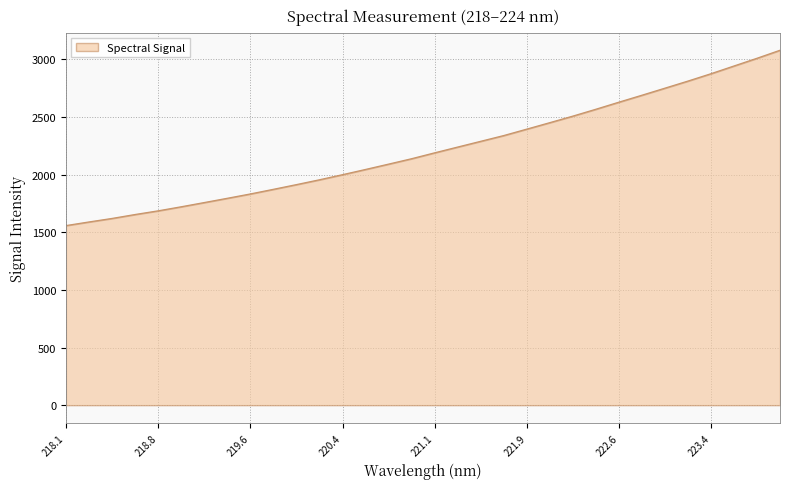

What is the minimum value shown in the chart?

1558.0